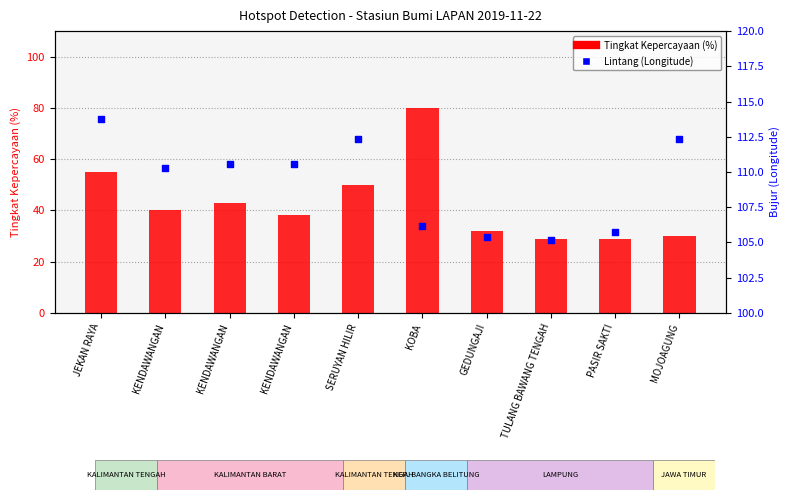

Which series contains the lowest Y value?

Tingkat Kepercayaan (%)